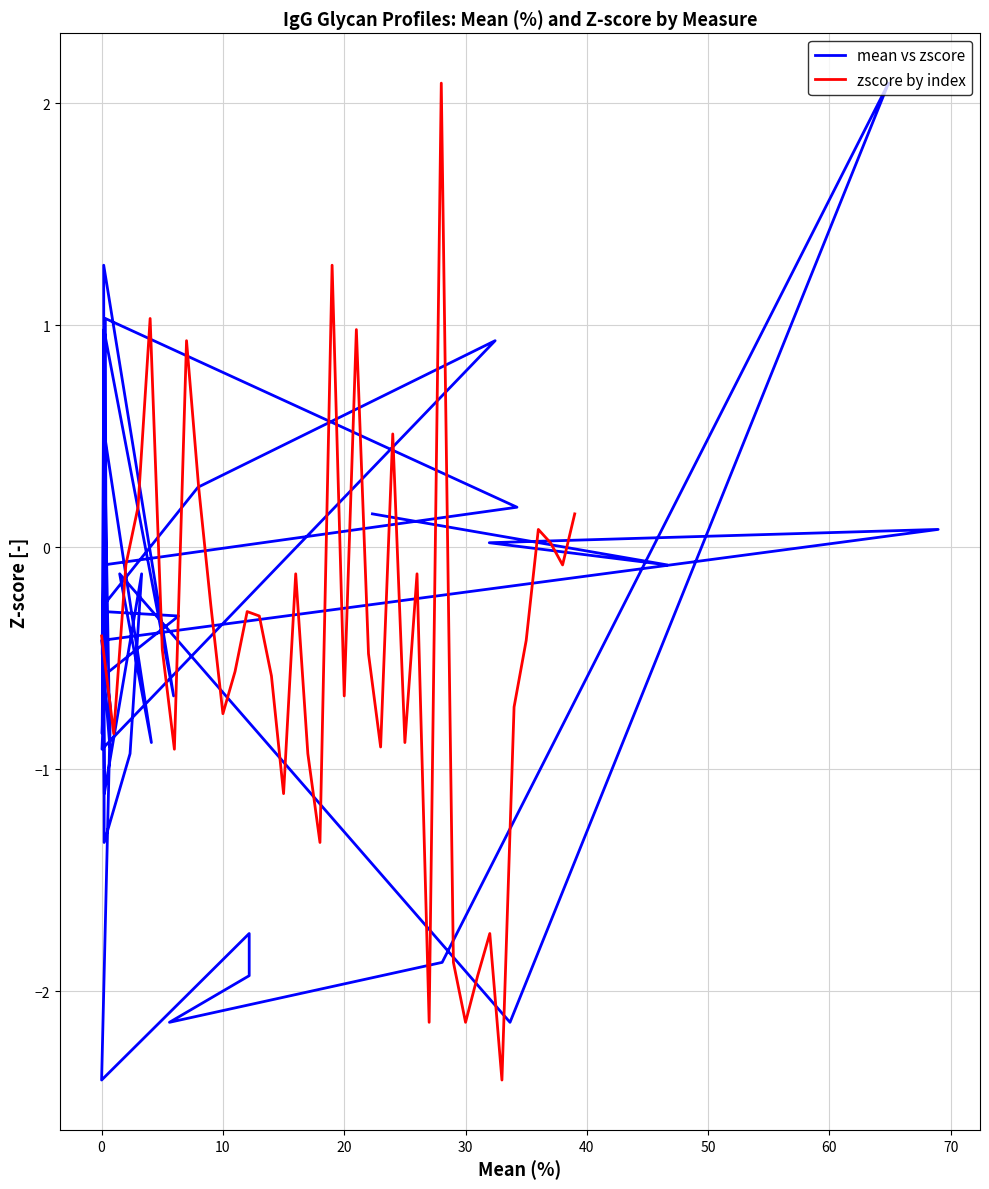

Which category has the highest value in the zscore by index series?

28